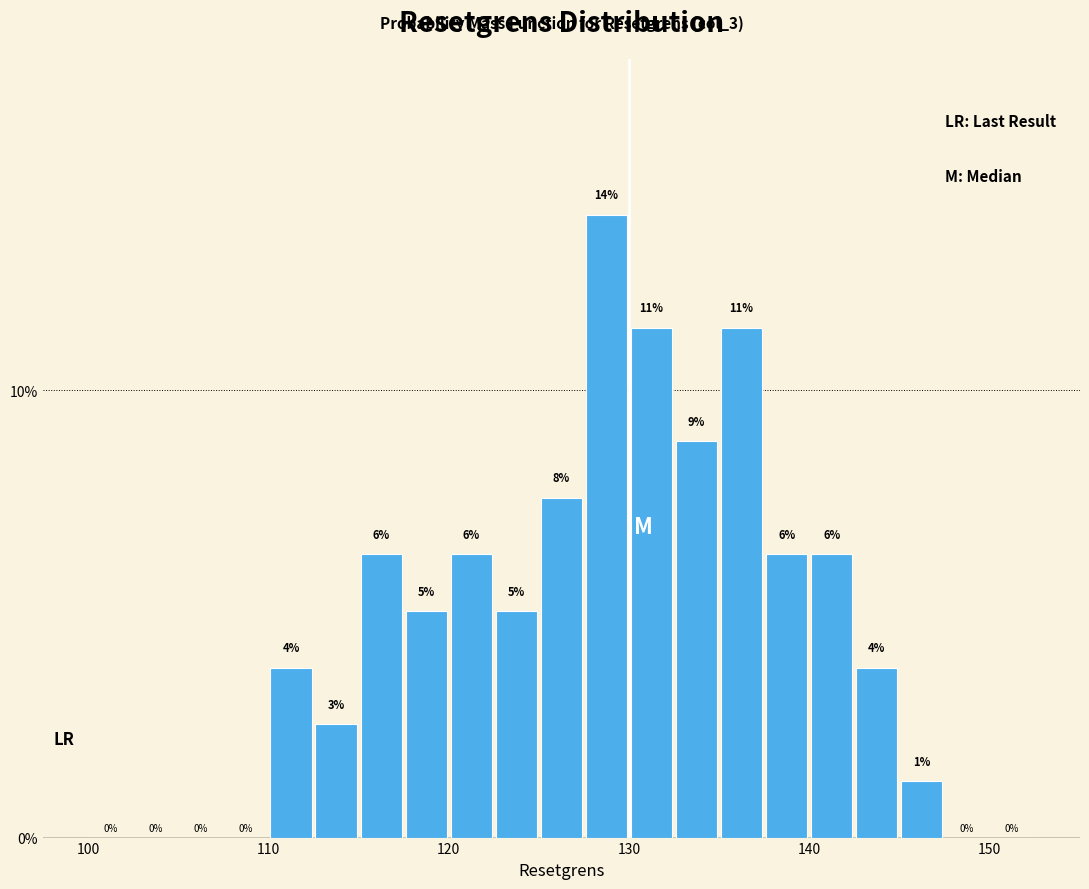

Around what value on the x-axis is the tallest bar? Give the approximate position of its centre, as read against the axis.

129